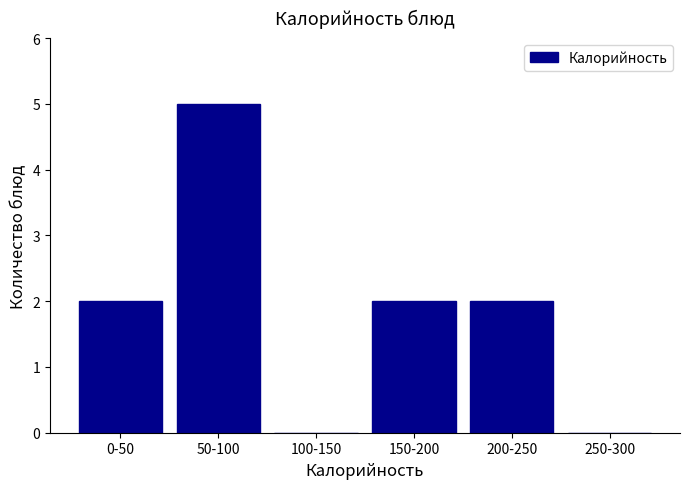

Reading right to left, extract all data points from this chart.

250-300=0	200-250=2	150-200=2	100-150=0	50-100=5	0-50=2